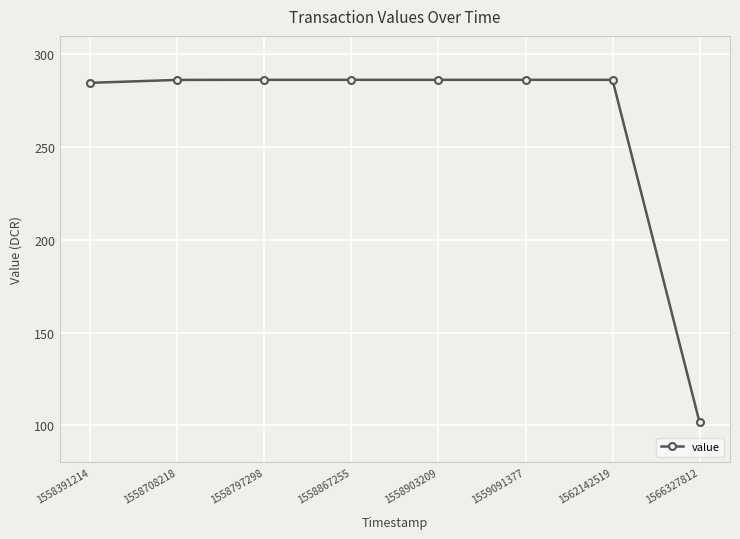

What is the minimum value shown in the chart?

101.6